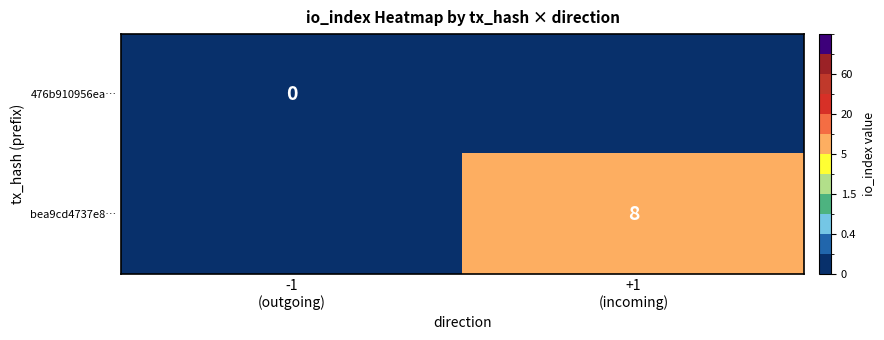

List the labels in order of 476b910956ea… value, largest first.

-1 (outgoing), +1 (incoming)